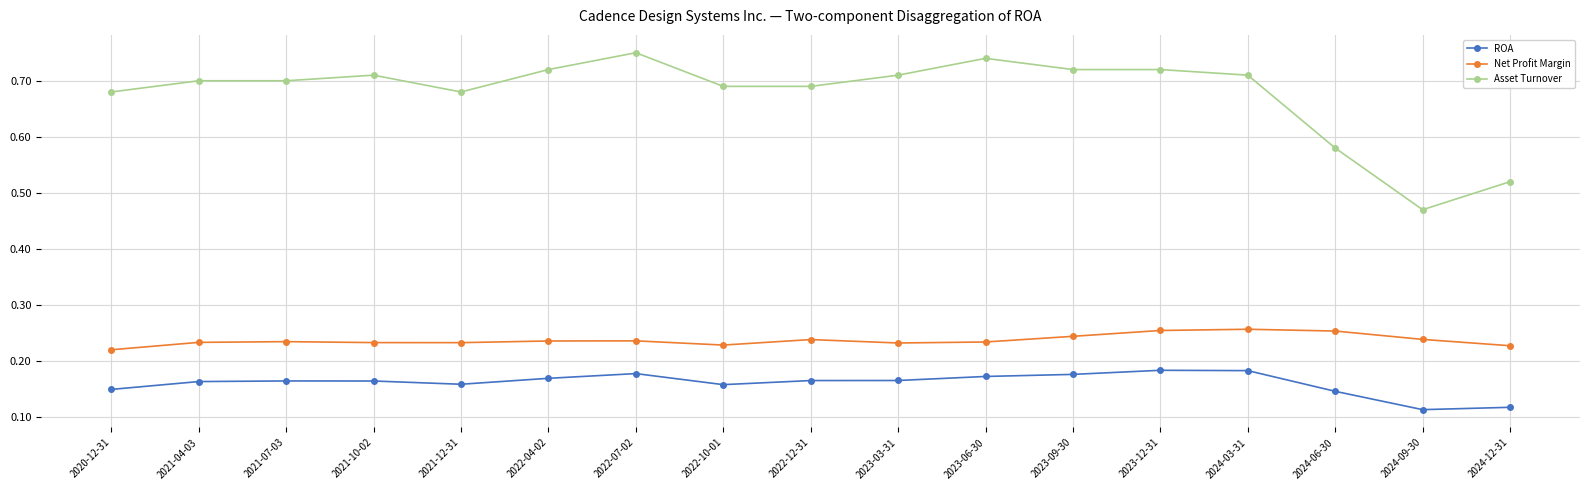

True or false: Net Profit Margin and Asset Turnover intersect in this chart.

False